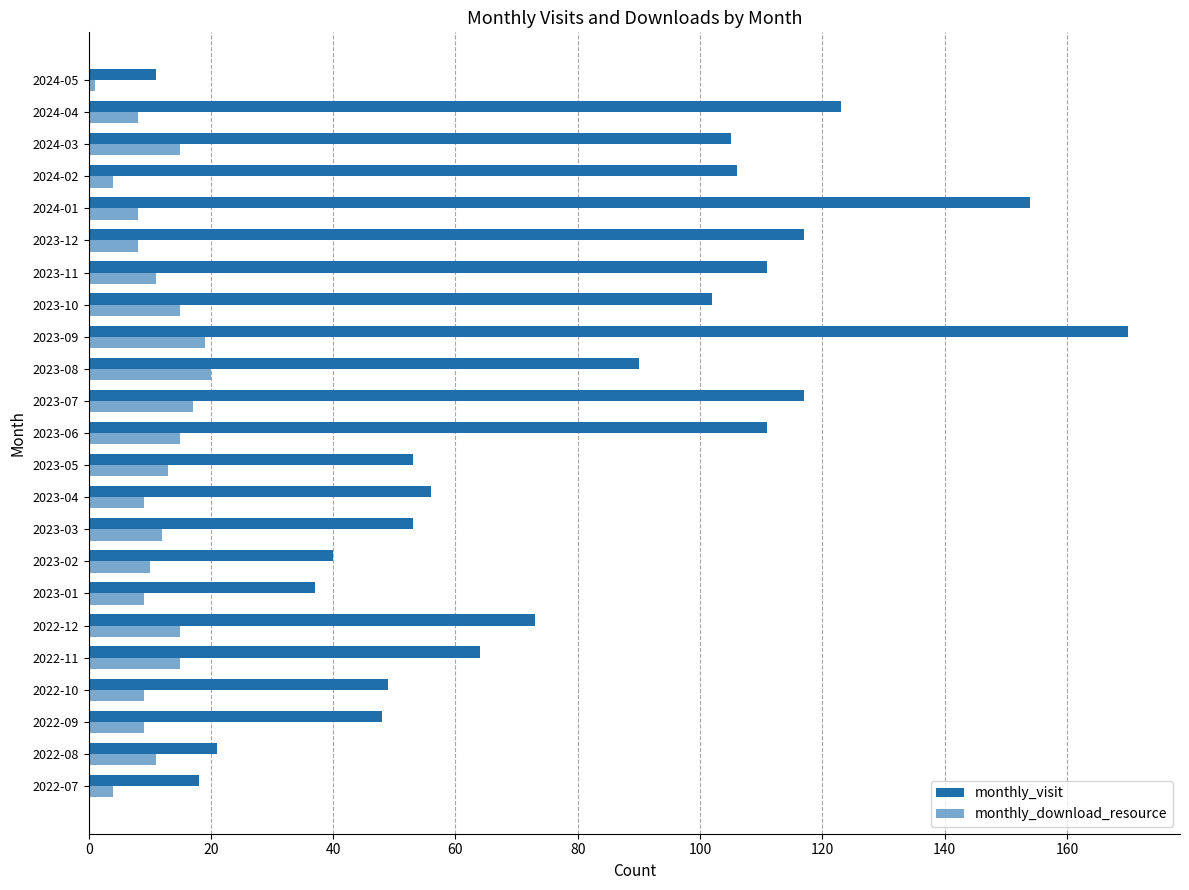

What is the sum of all monthly_download_resource values?

257